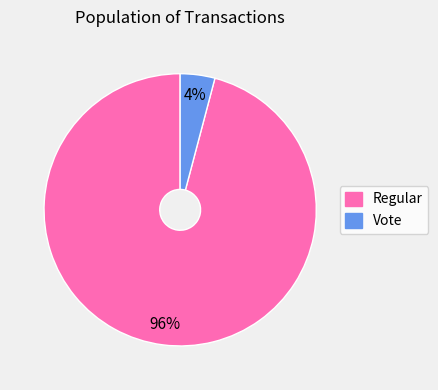

What percentage is the Regular slice, to the nearest percent?

96%